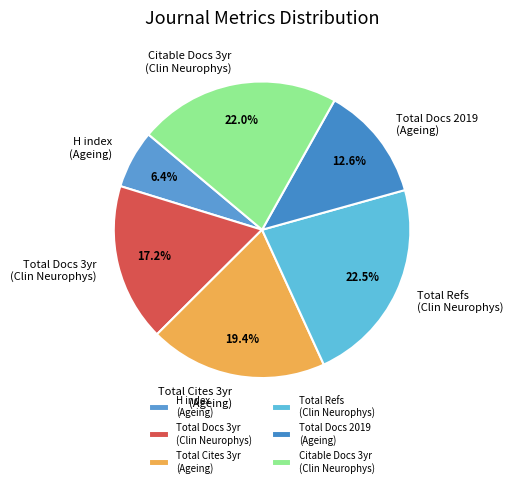

Approximately how many times larger is the value at Citable Docs 3yr (Clin Neurophys) compared to Total Docs 3yr (Clin Neurophys)?

1.3